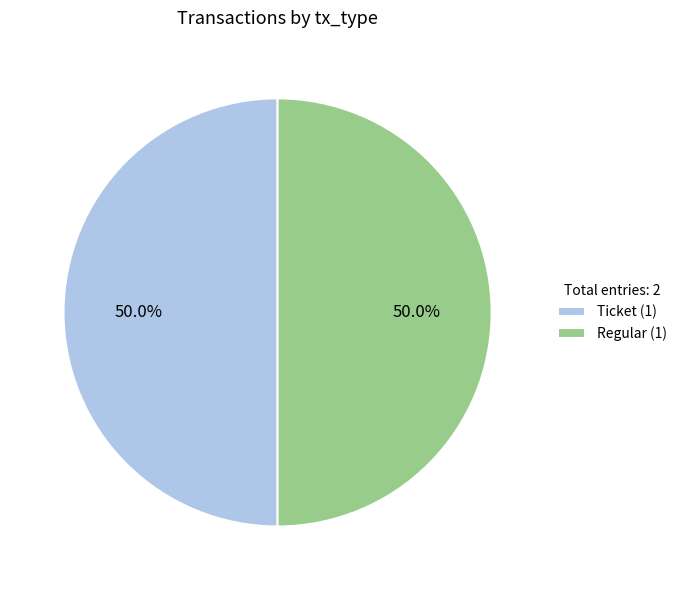

How much of the chart is everything except Ticket (1)?

50.0%